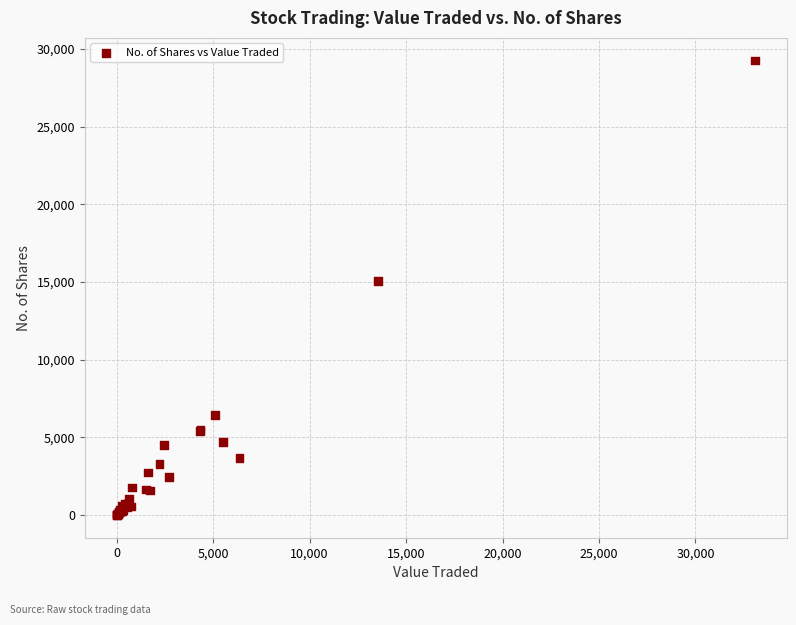

What Y value in the scatter plot is closest to 14623?

15049